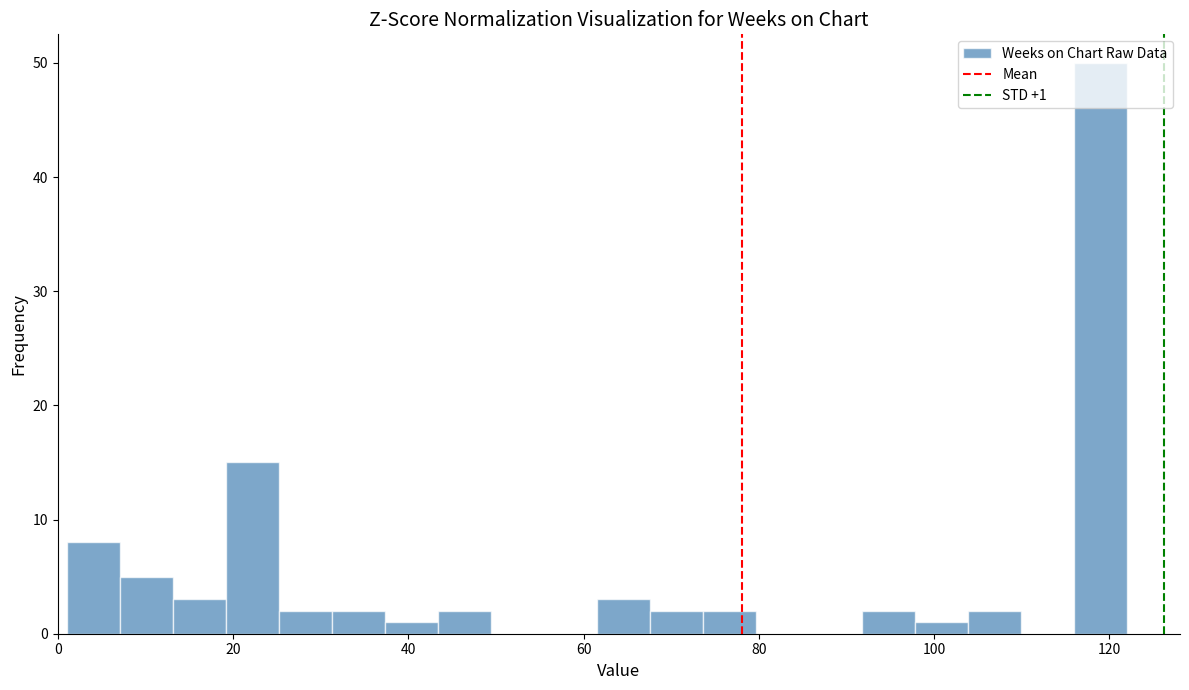

Read against the x-axis, roughly where is the centre of the tallest bar?

118